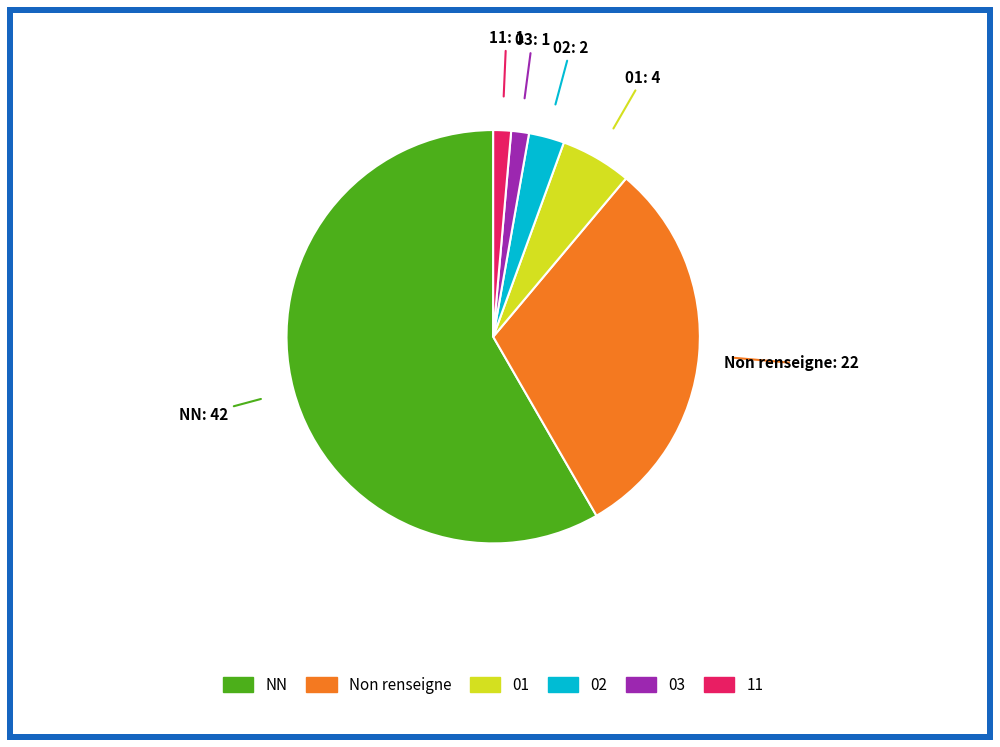

Does any single category account for the majority?

Yes